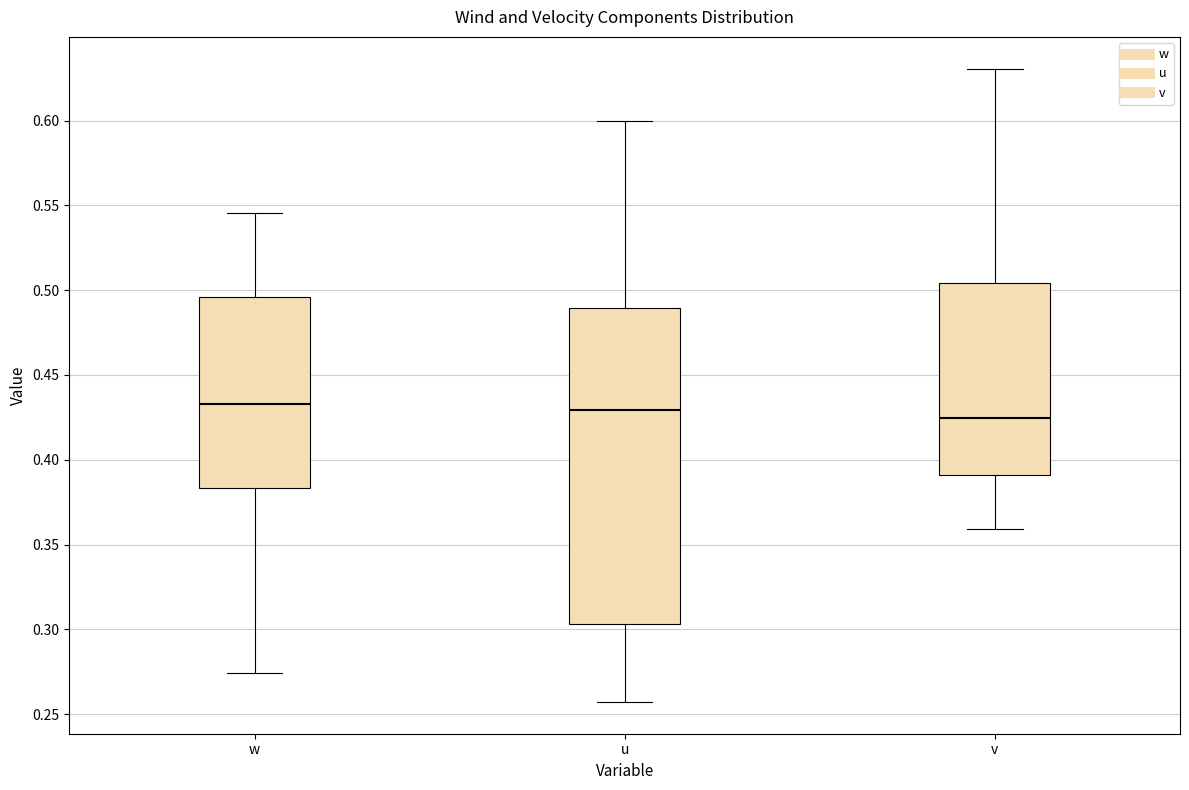

Reading left to right, read every box against the y-axis: the position of its median line, the range the box covers, and the ends of its whiskers. The values are not printed on the chart, so give them approximately, as read against the axis.

w: median 0.435, box 0.385 to 0.495, whiskers 0.275 to 0.545
u: median 0.430, box 0.305 to 0.490, whiskers 0.255 to 0.600
v: median 0.425, box 0.390 to 0.505, whiskers 0.360 to 0.630